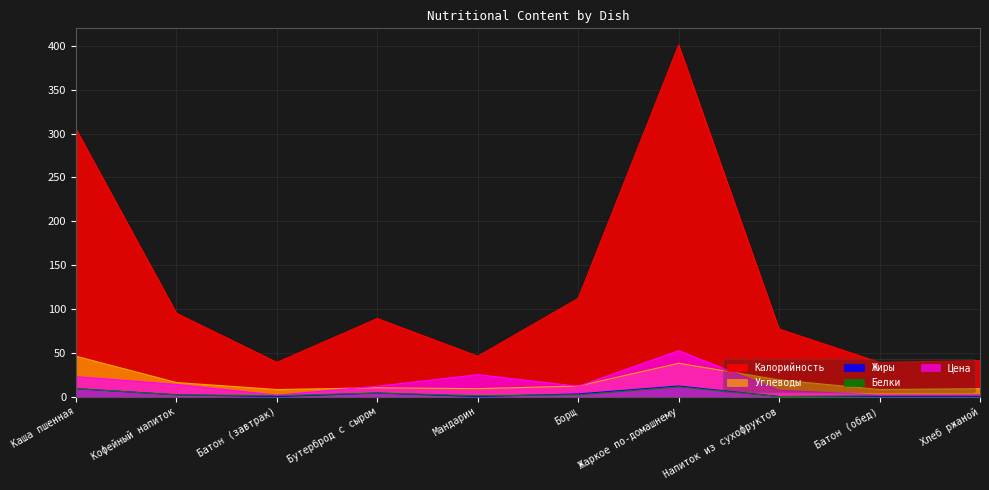

The Цена series shows 13.8 at Кофейный напиток. True or false?

True